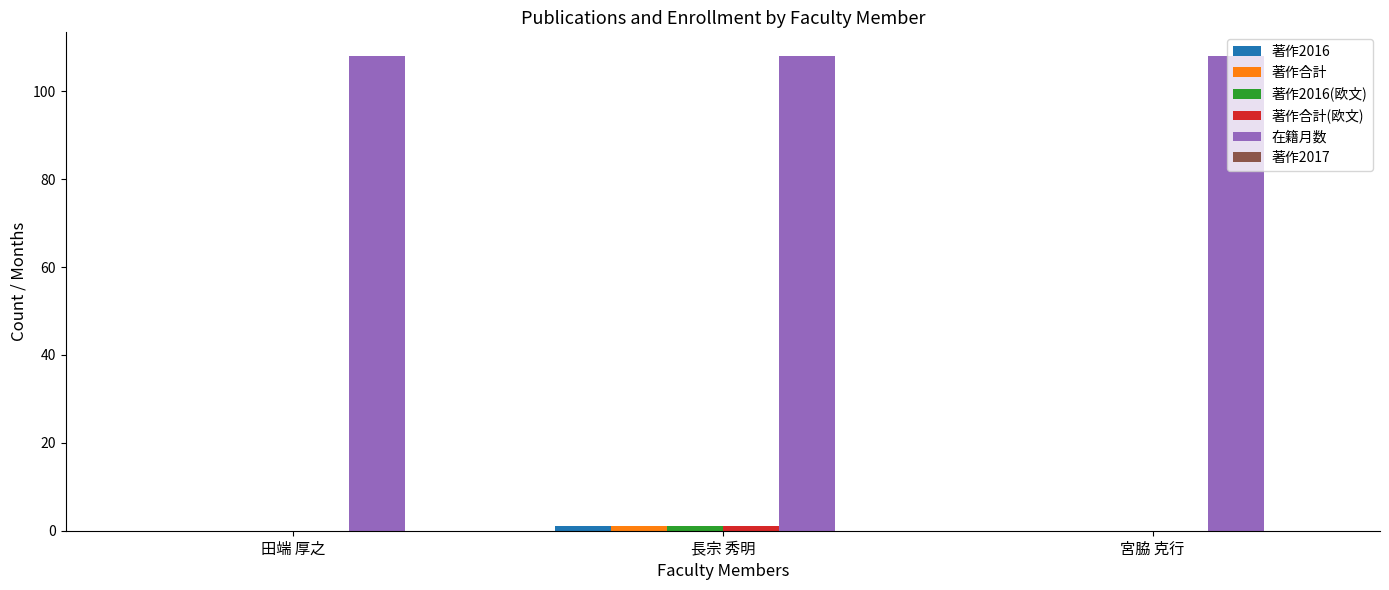

What is the total value across all series at 宮脇 克行?

108